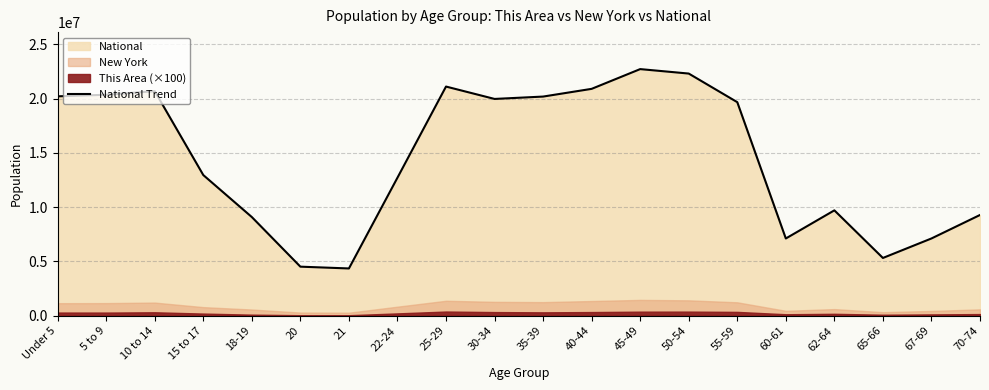

What is the label of the 19th point from the right?

5 to 9